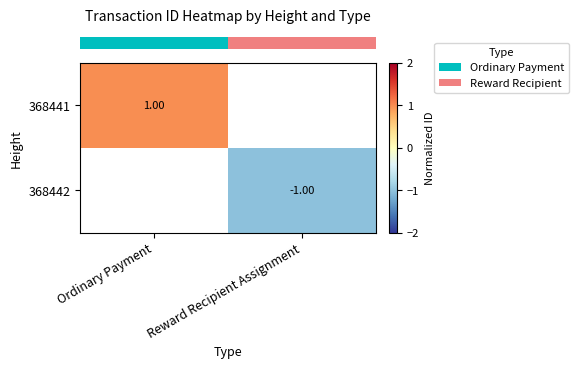

At how many categories does at least one series exceed 0?

1